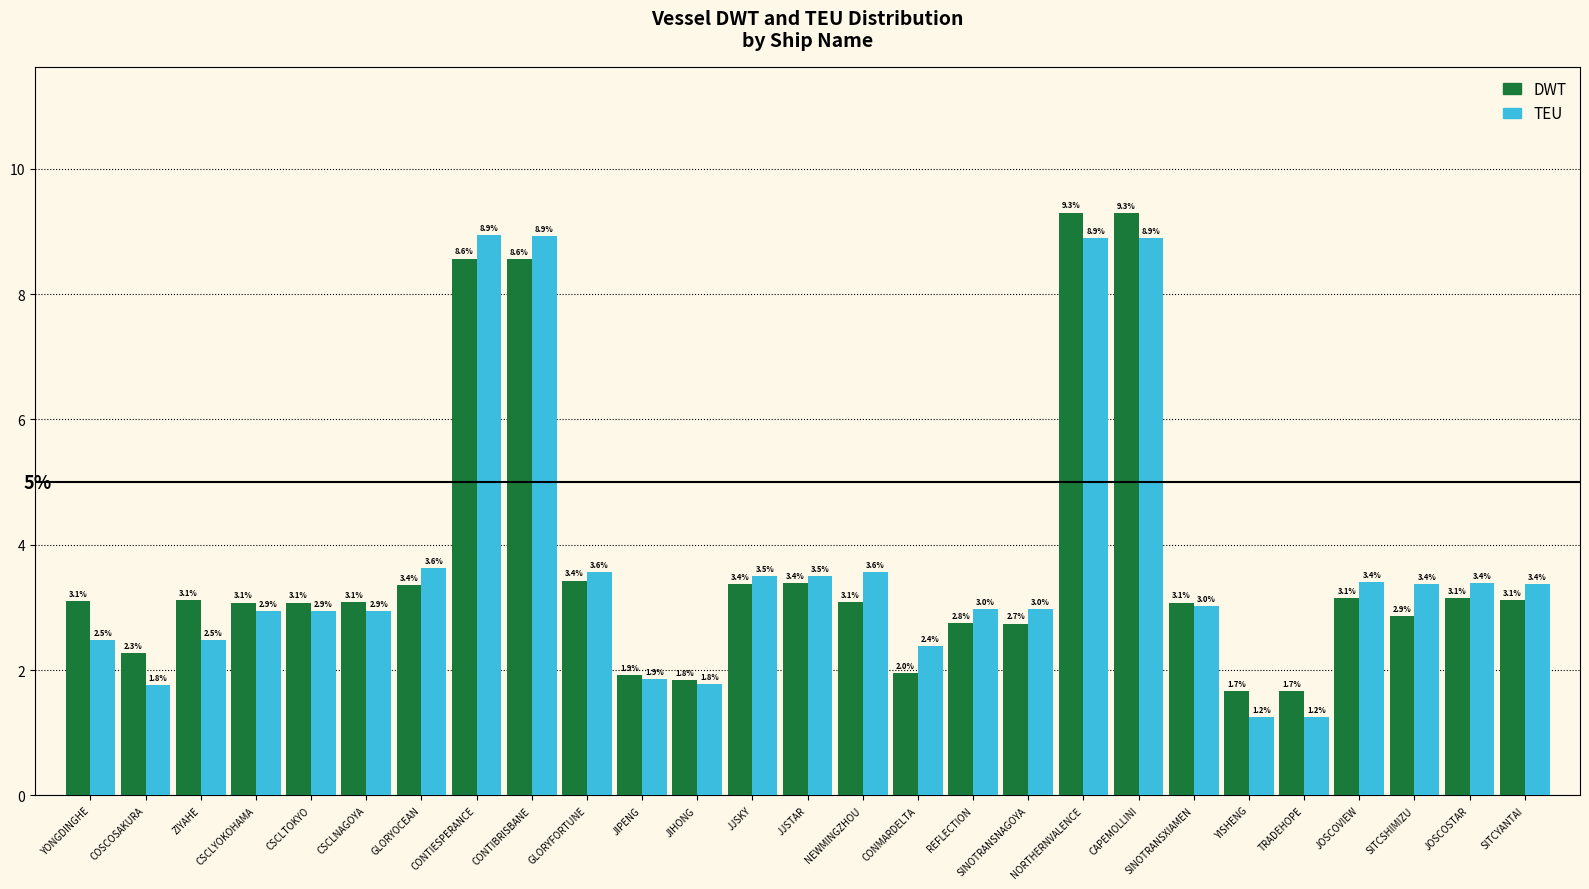

Rank the series at CSCLNAGOYA from highest to lowest value.

DWT, TEU